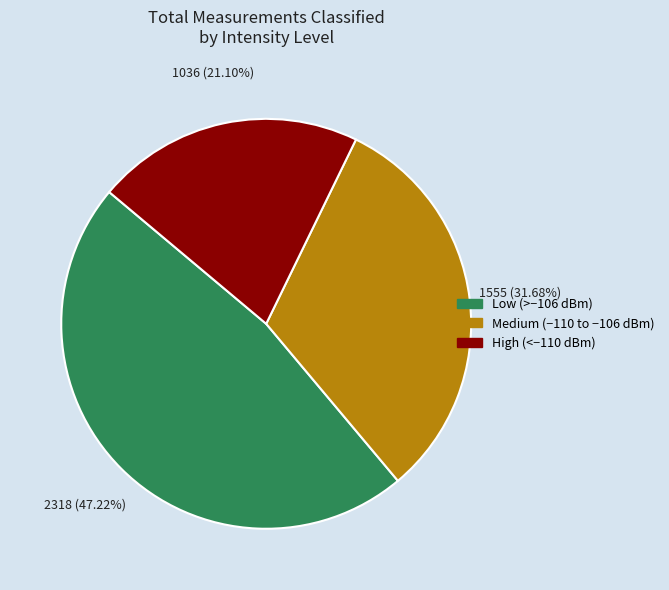

Is there a majority slice in this chart?

No